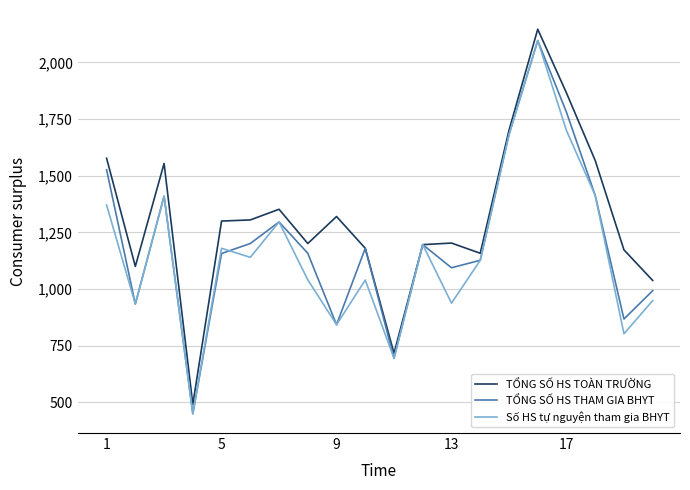

What is the minimum value shown in the chart?

450